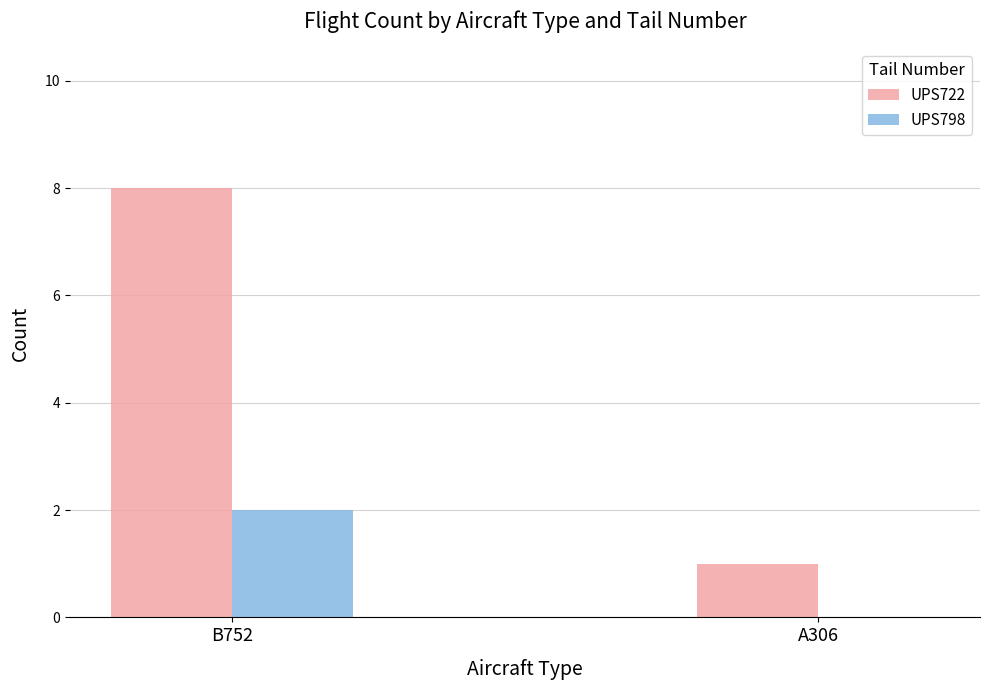

What is the average value of the UPS798 series?

1